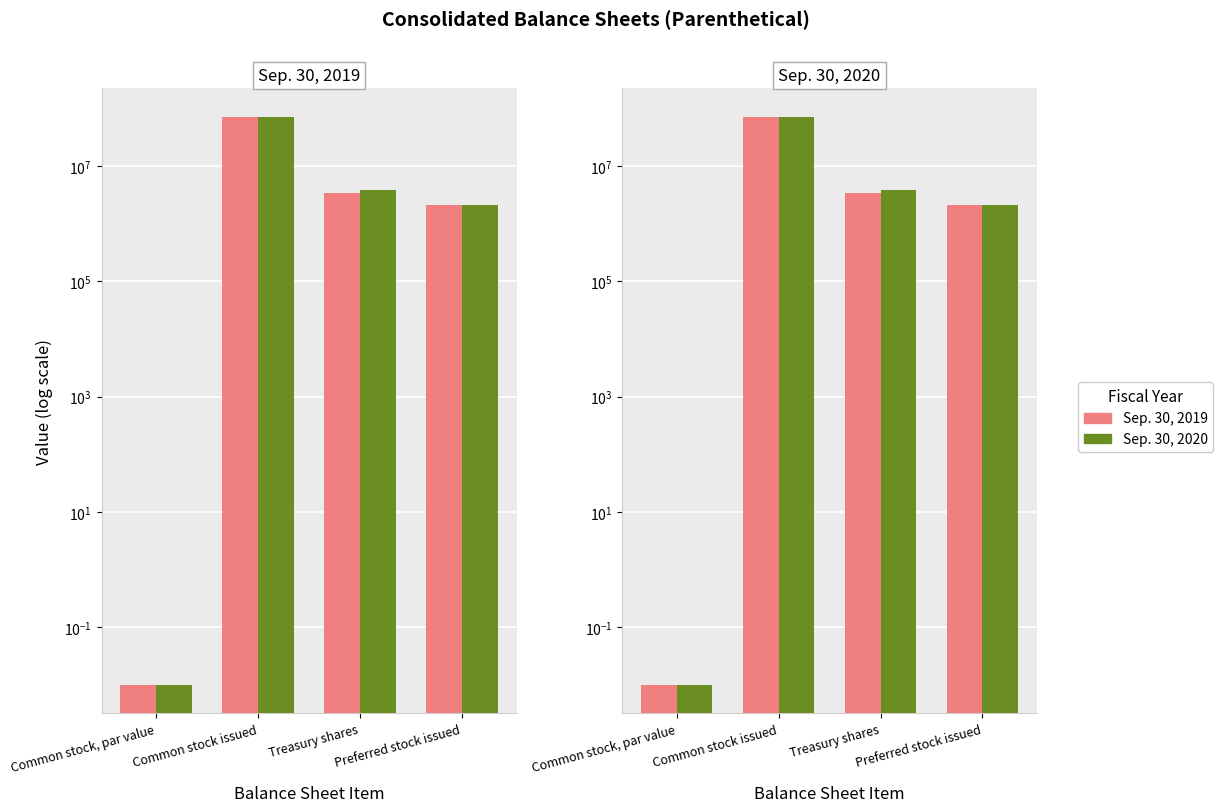

Which category has the highest value across all series?

Common stock issued